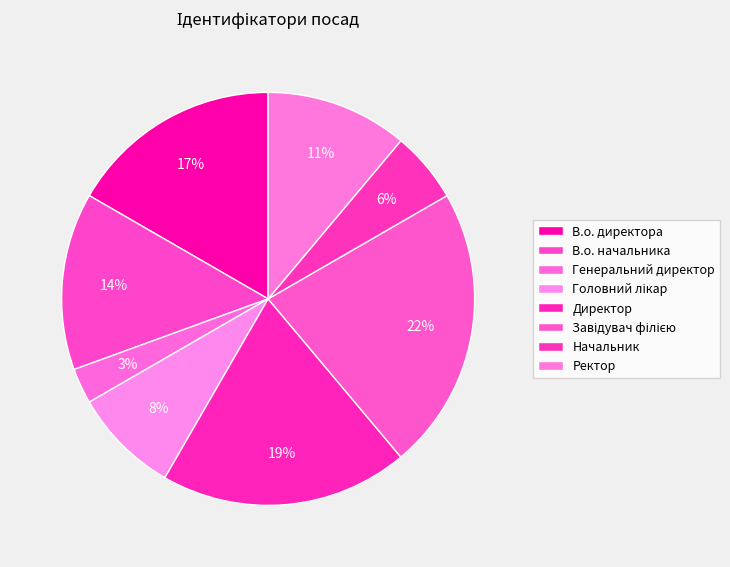

How many slices are in this pie chart?

8